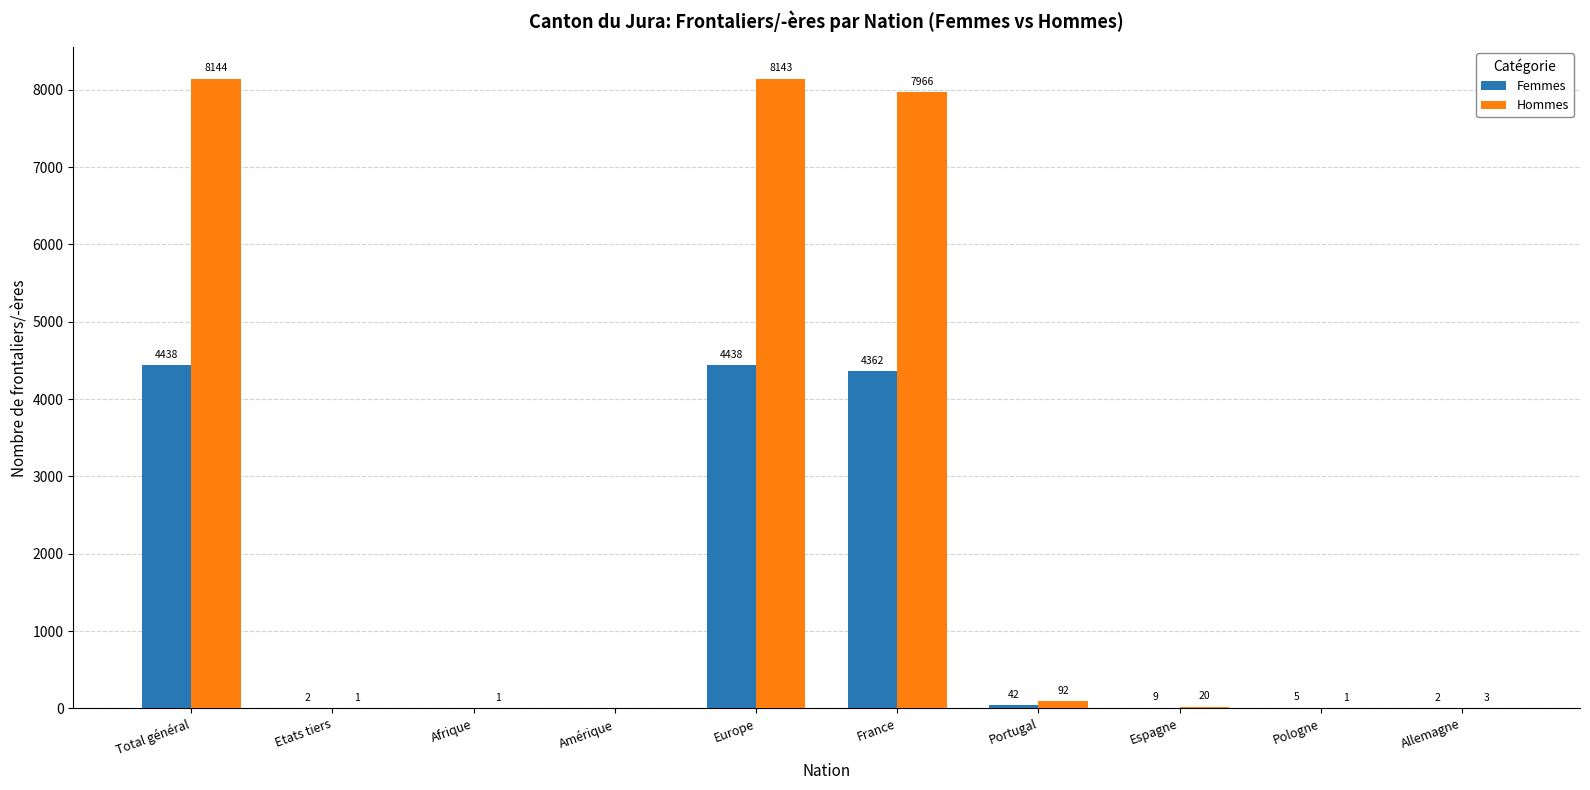

What is the sum of all Femmes values?

13298